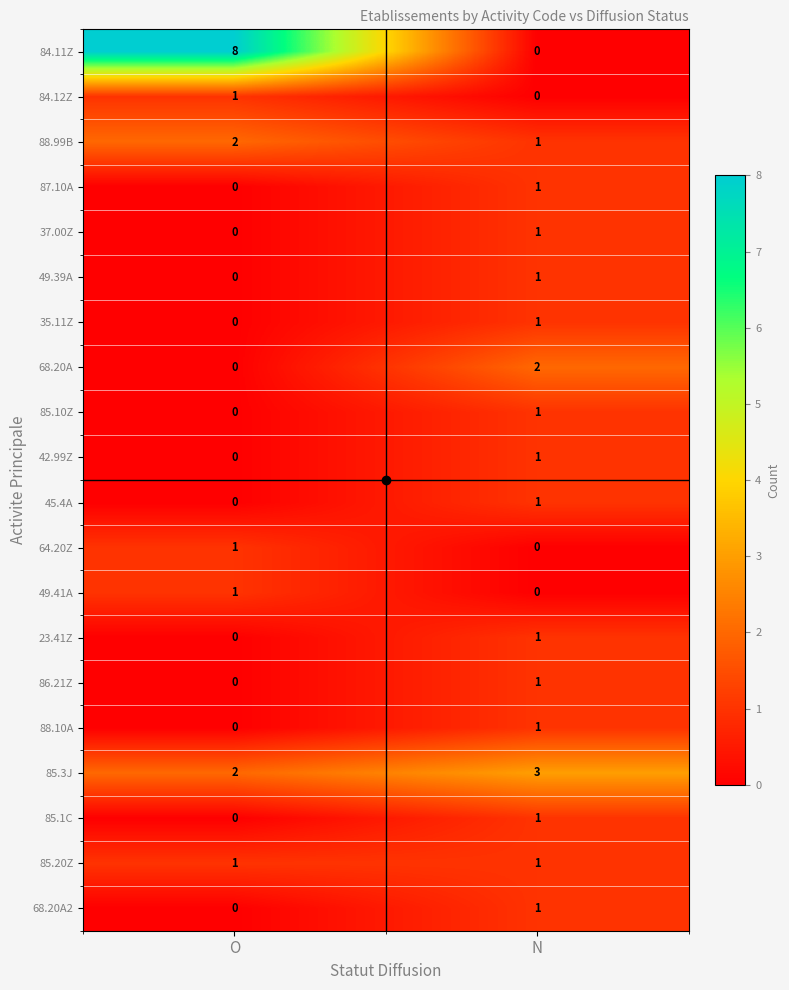

Which series has the largest total across all categories?

84.11Z